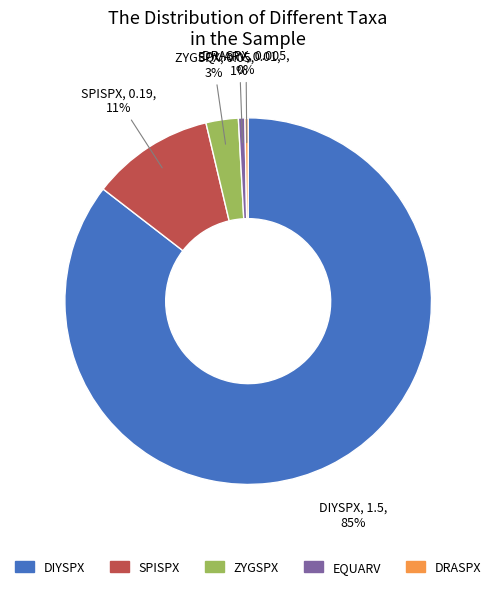

How many slices are in this pie chart?

5